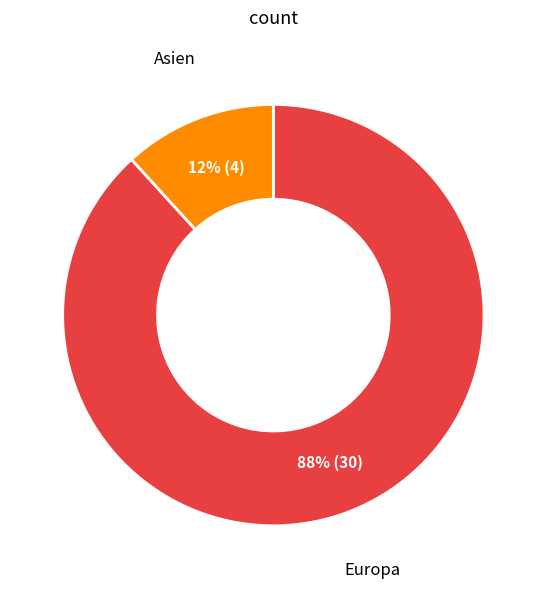

Is the sum of Asien and Europa greater than half?

Yes